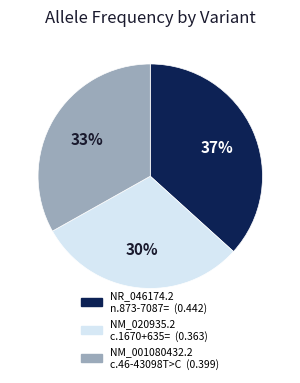

Is there a majority slice in this chart?

No